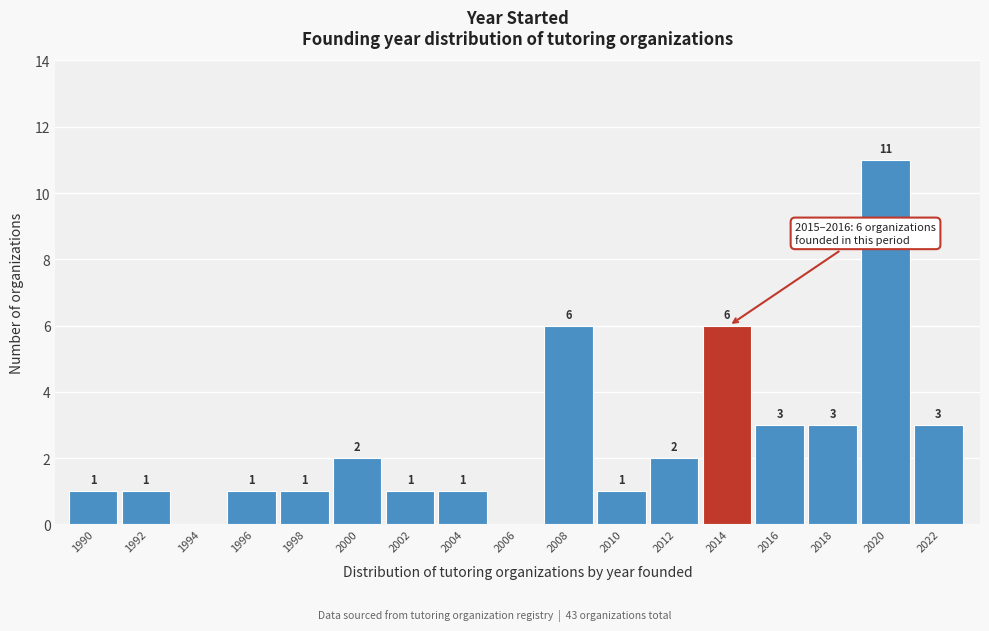

Reading left to right, extract all data points from this chart.

1990=1	1992=1	1994=0	1996=1	1998=1	2000=2	2002=1	2004=1	2006=0	2008=6	2010=1	2012=2	2014=6	2016=3	2018=3	2020=11	2022=3